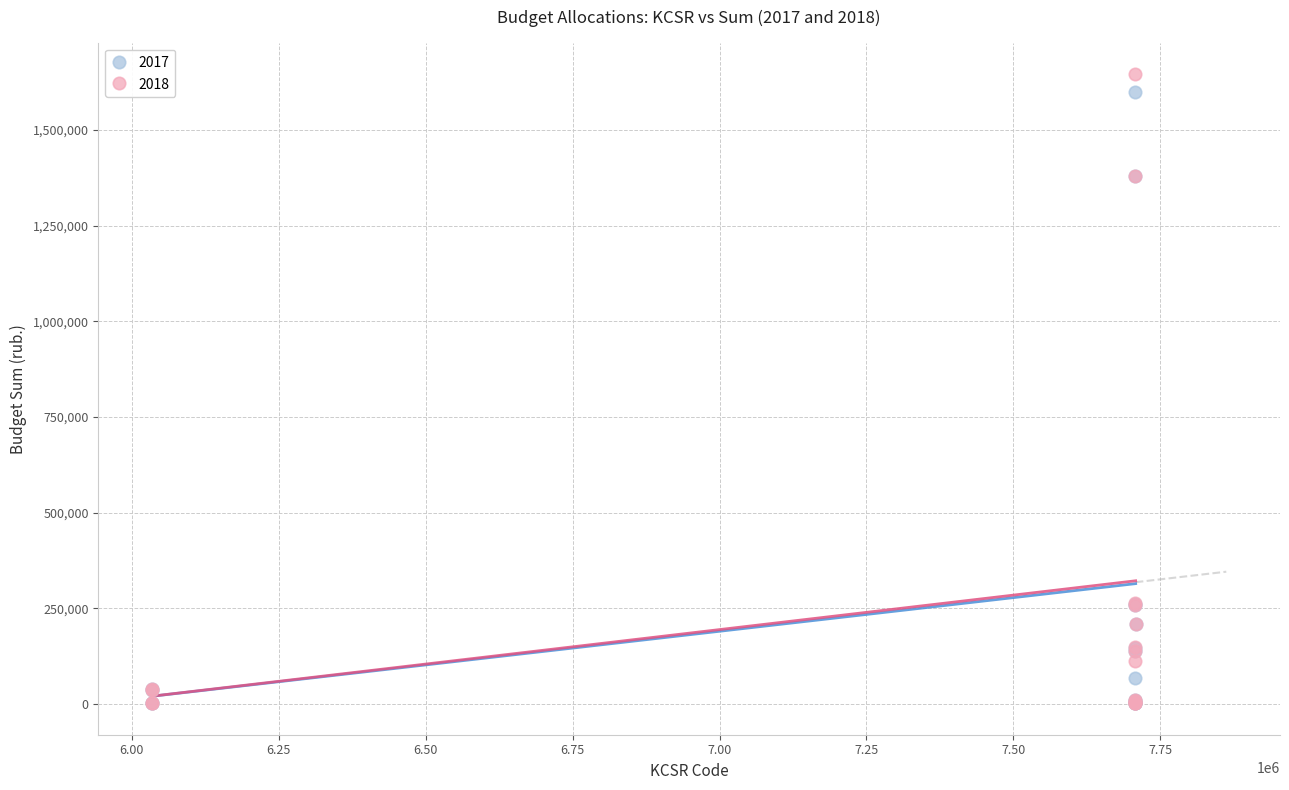

What are all the series names shown in the legend?

2017, 2018